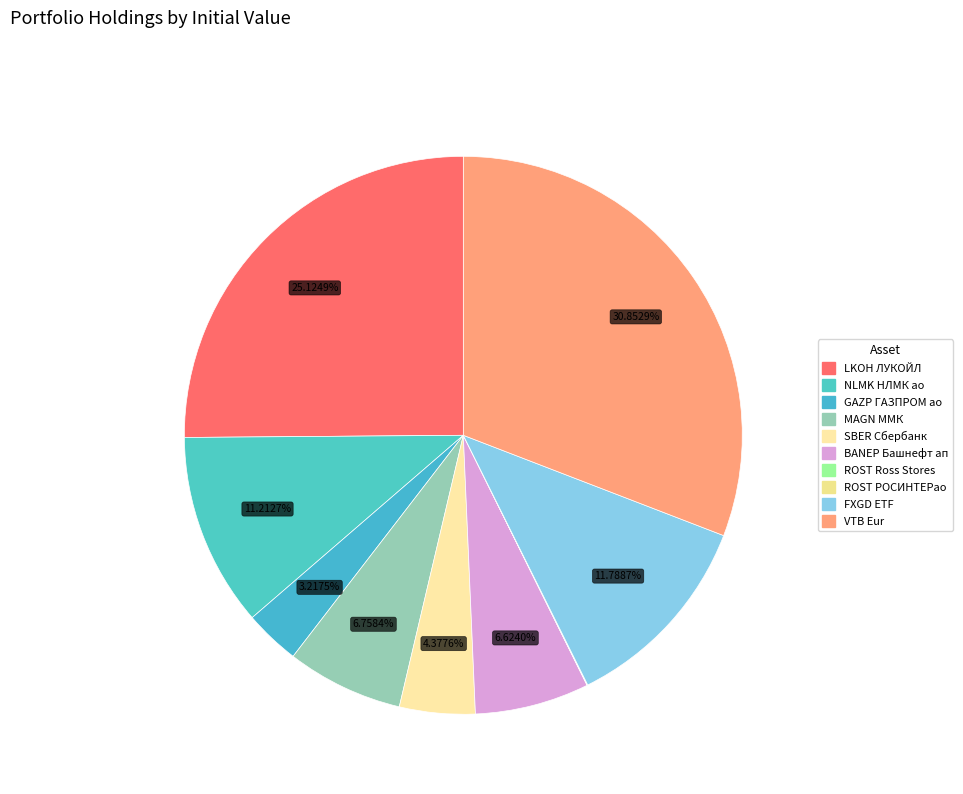

To the nearest percent, what is the difference between the largest and smallest slice percentages?

31%